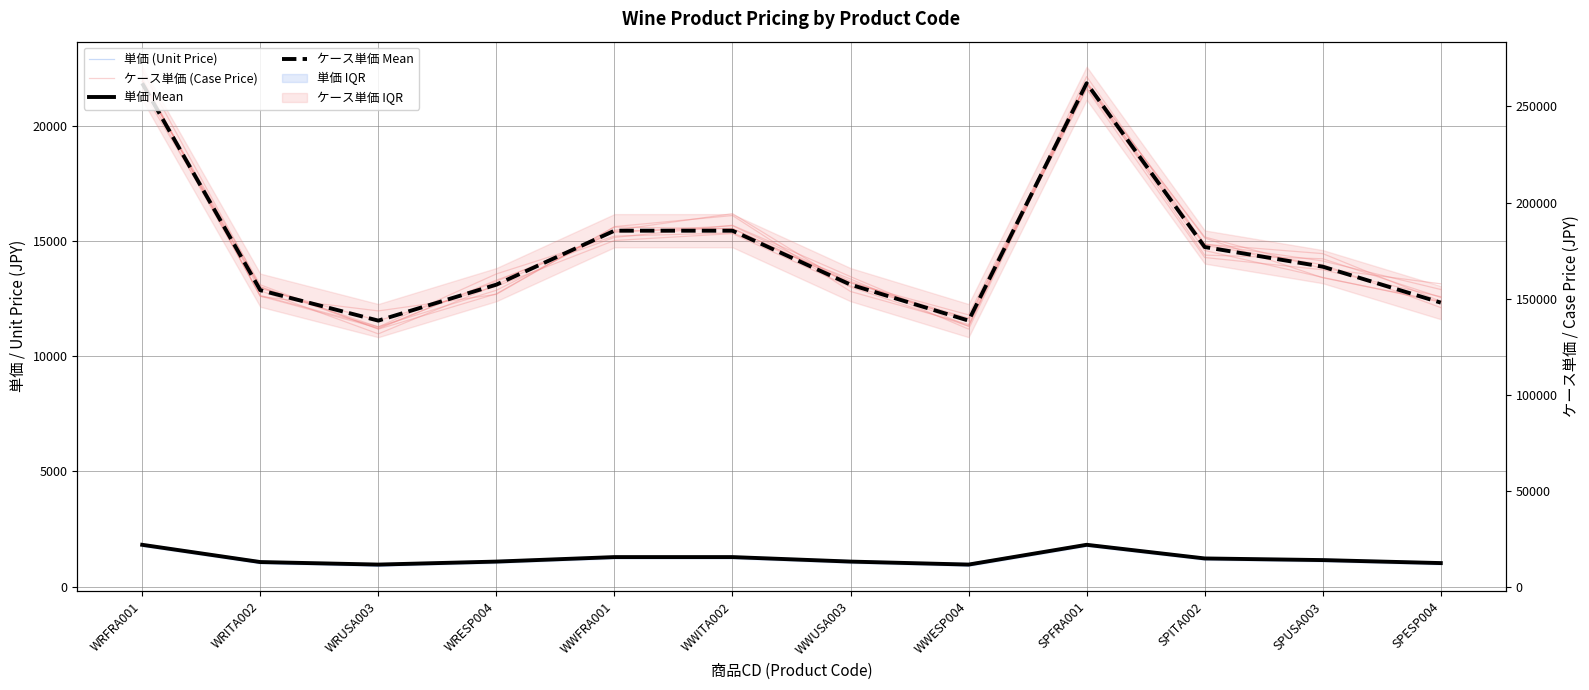

What position from the left is SPUSA003?

11